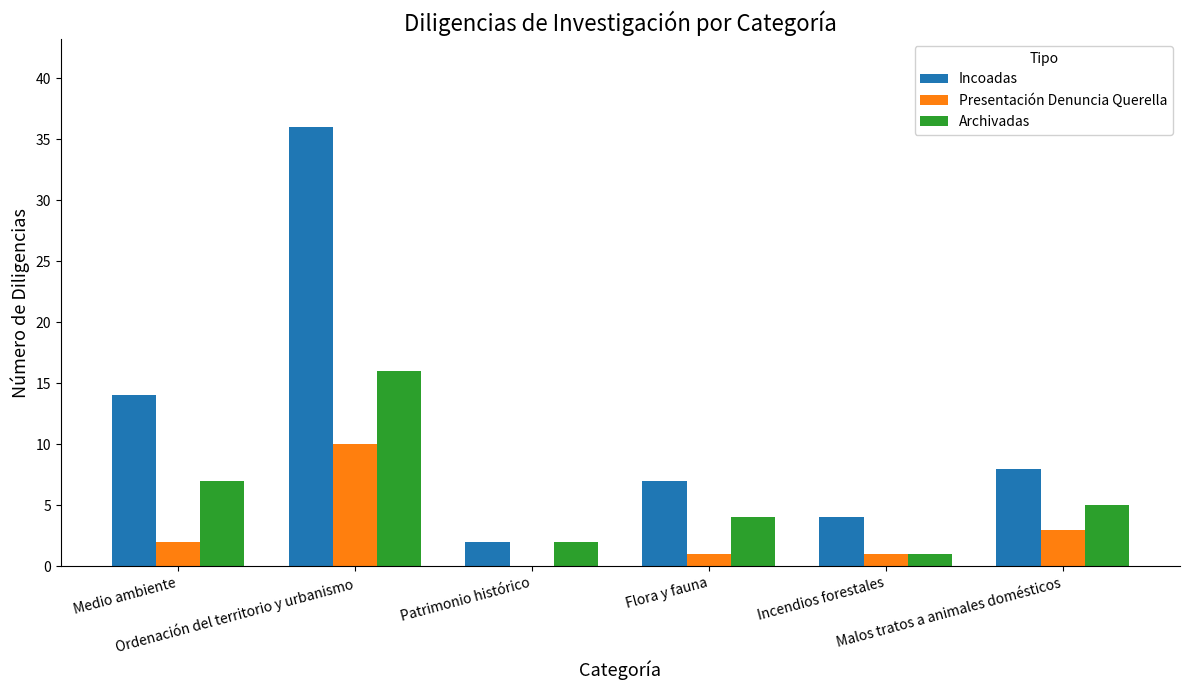

What is the sum of all Incoadas values?

71